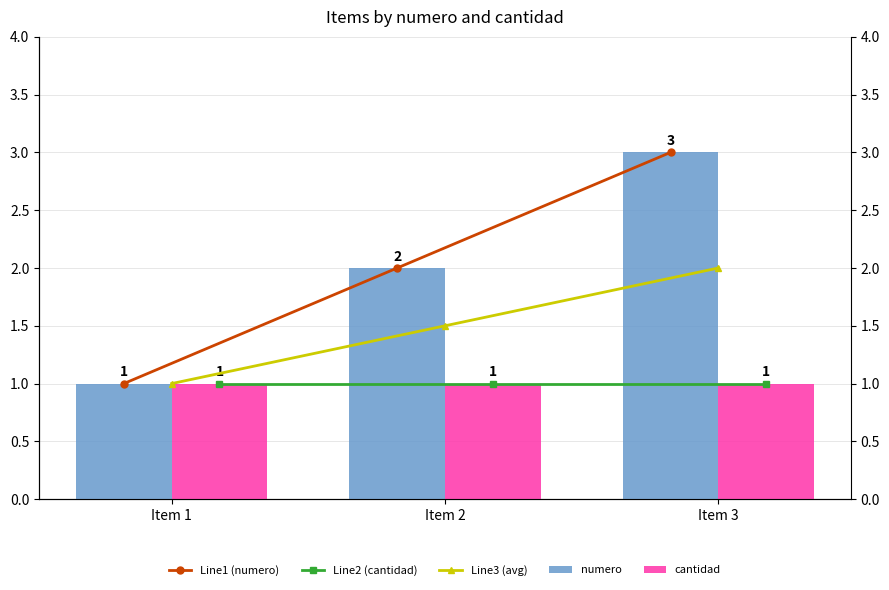

The value of Line1 (numero) at Item 2 is 0.8. True or false?

False